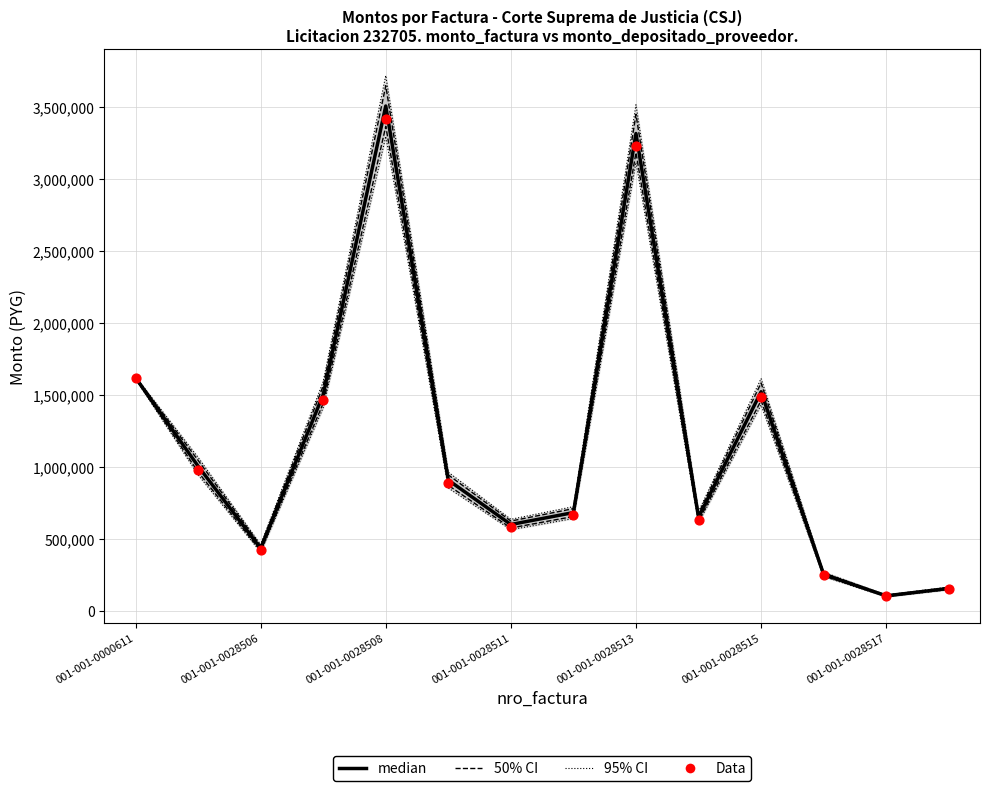

At how many categories does at least one series exceed 854786?

7